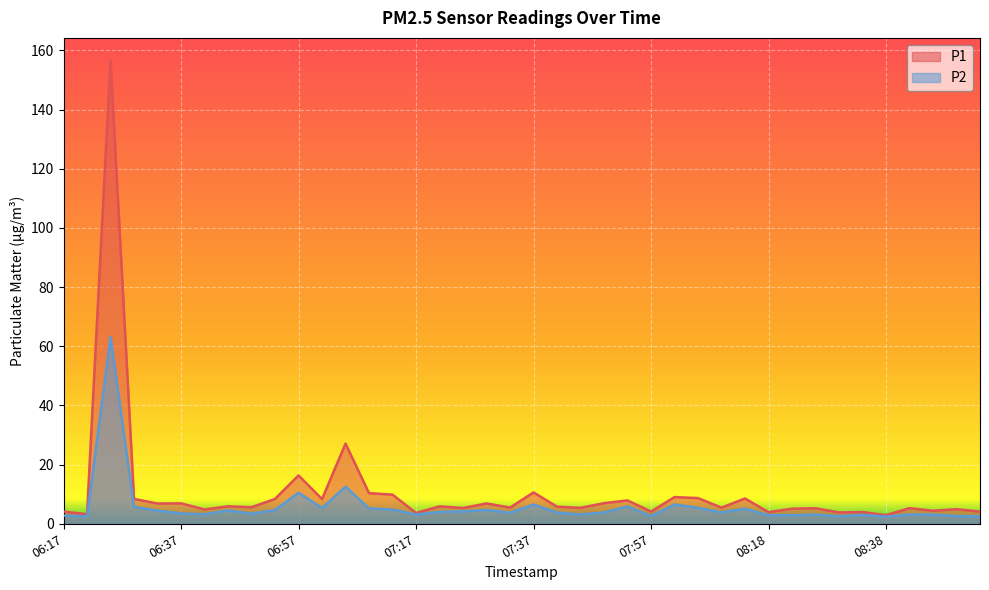

Rank the series at 08:26 from lowest to highest value.

P2, P1